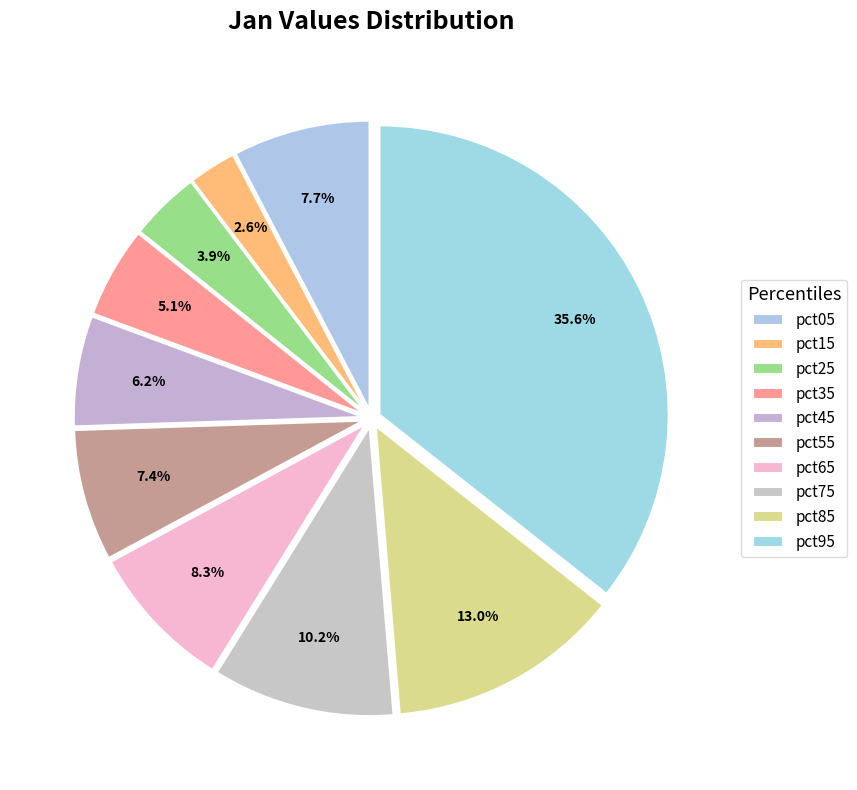

Combined, what portion of the pie is pct75 and pct65?

18.4%